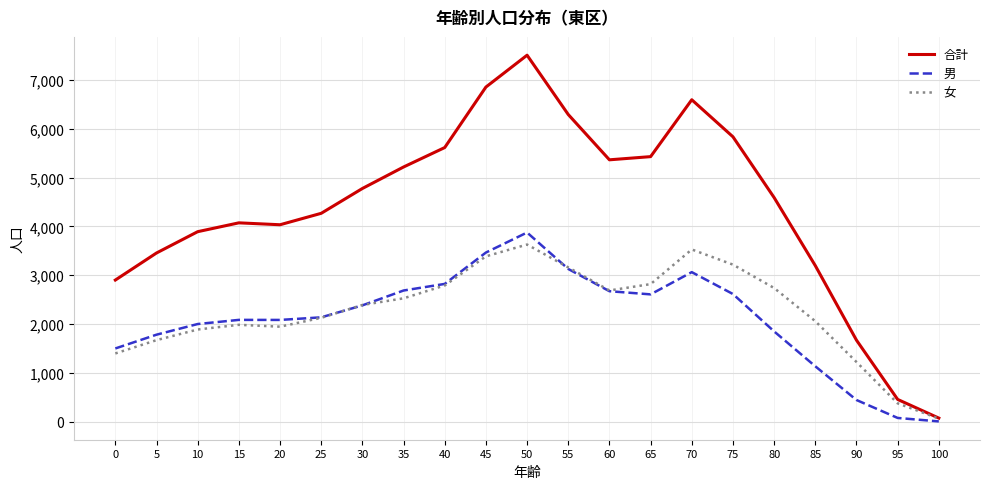

The value of 合計 at 15 is 957. True or false?

False